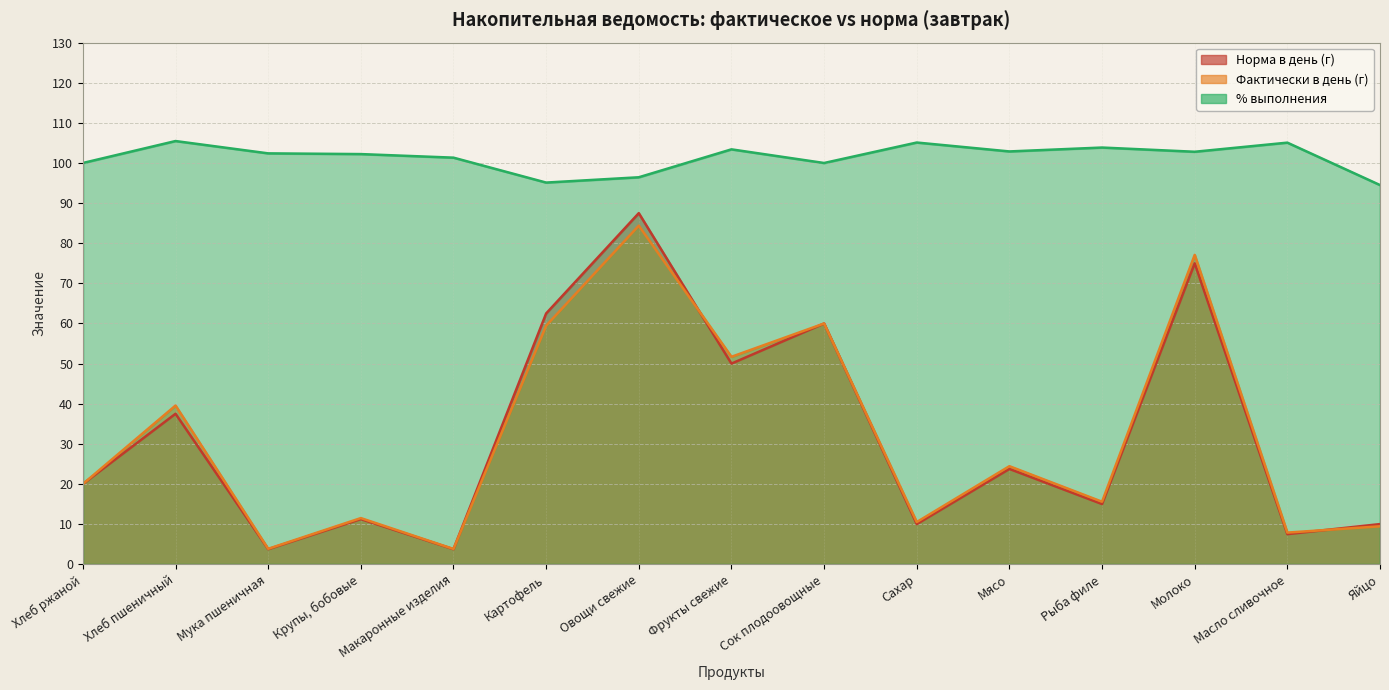

The value of Фактически в день (г) at Сок плодоовощные is 60.0. True or false?

True